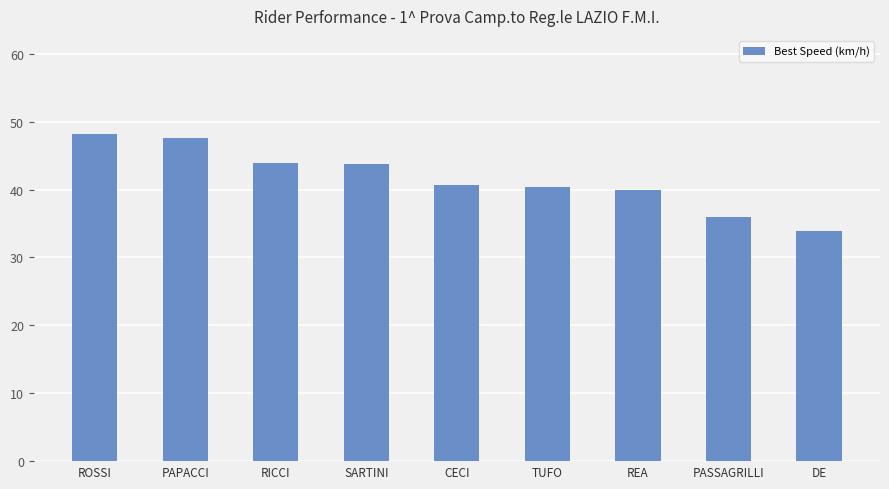

What is the greatest value displayed?

48.2